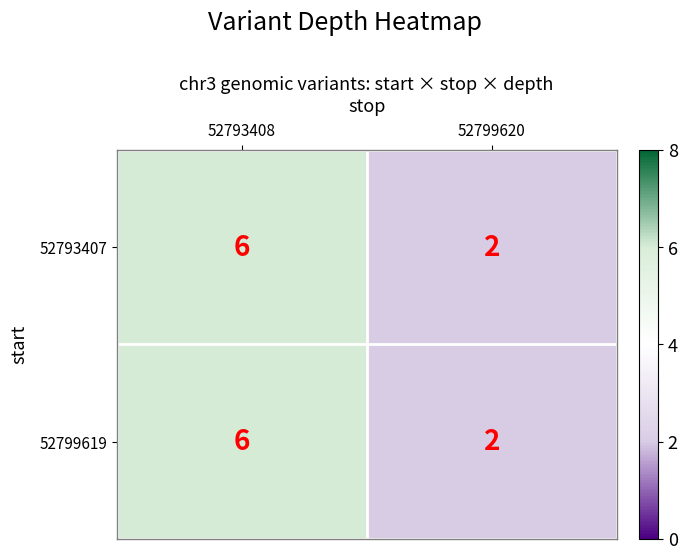

How many distinct data groups are displayed?

2